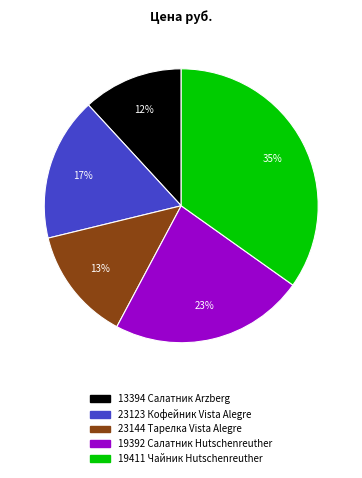

Is there a majority slice in this chart?

No